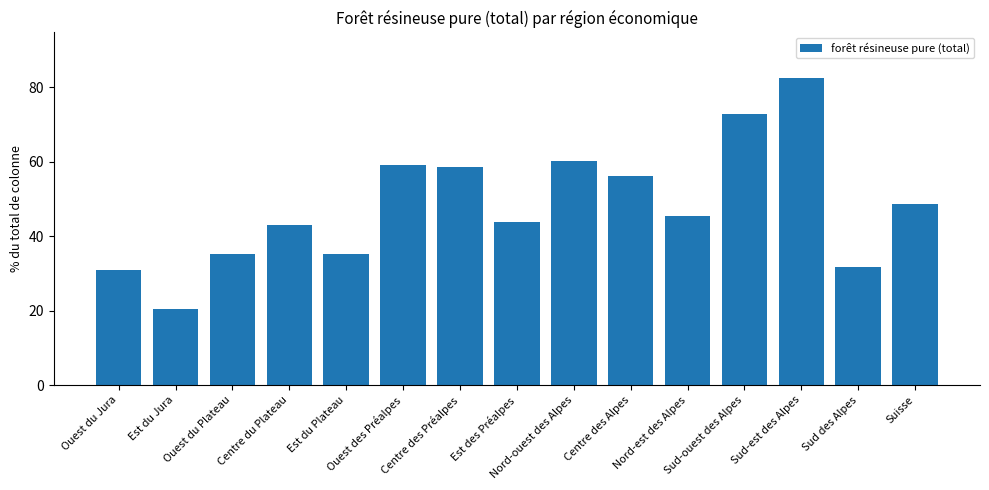

Approximately how many times larger is the value at Nord-ouest des Alpes compared to Ouest du Jura?

1.9